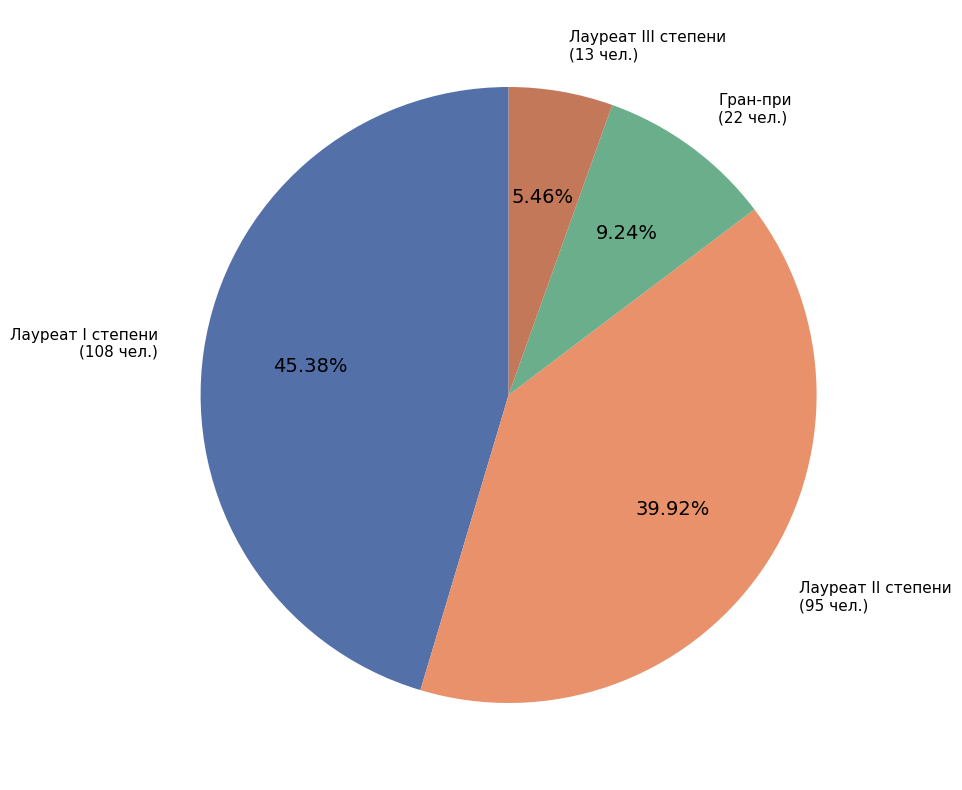

Is there a majority slice in this chart?

No